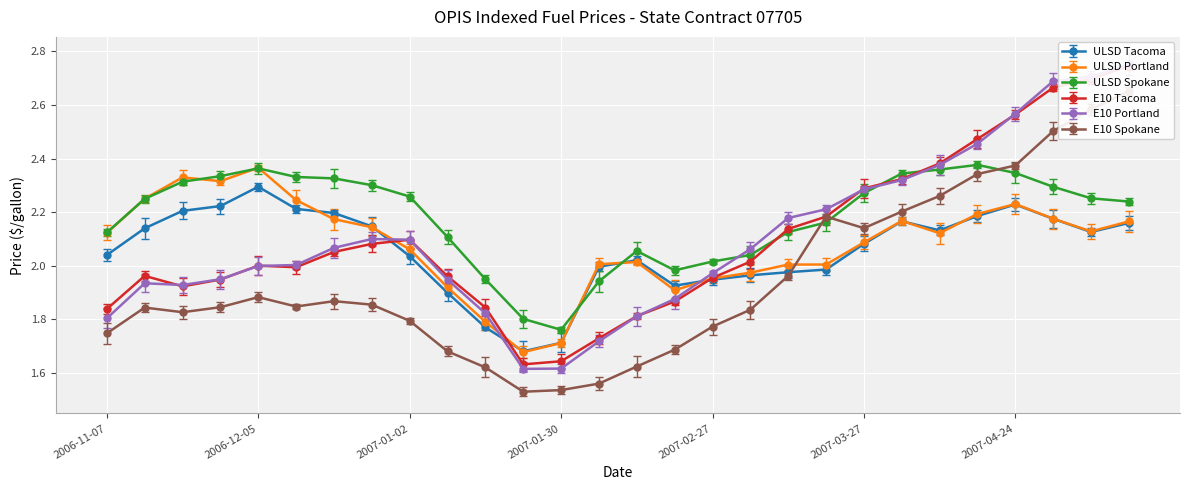

At 2006-12-19, list the series in order from largest to smallest.

ULSD Spokane, ULSD Tacoma, ULSD Portland, E10 Portland, E10 Tacoma, E10 Spokane